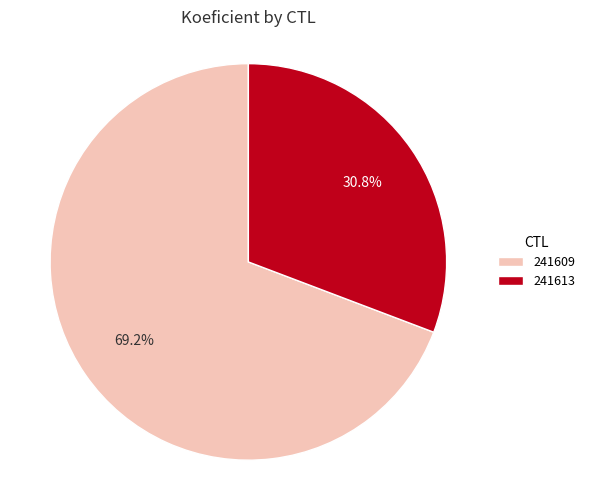

Do 241609 and 241613 together represent more than half of the pie?

Yes